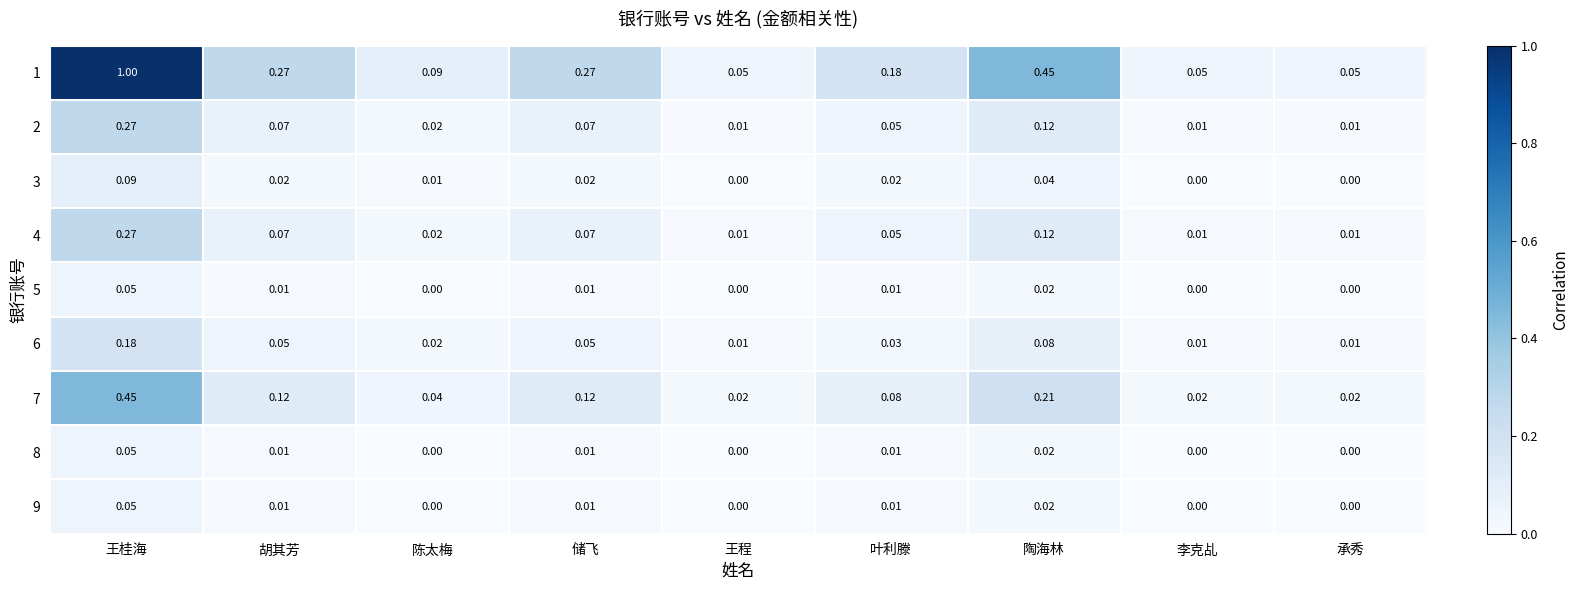

At which category is the sum across all series the highest?

王桂海